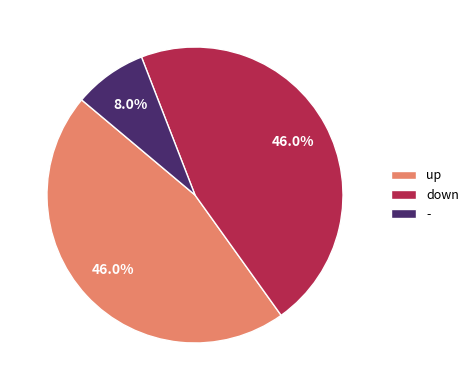

Between - and down, which is larger?

down